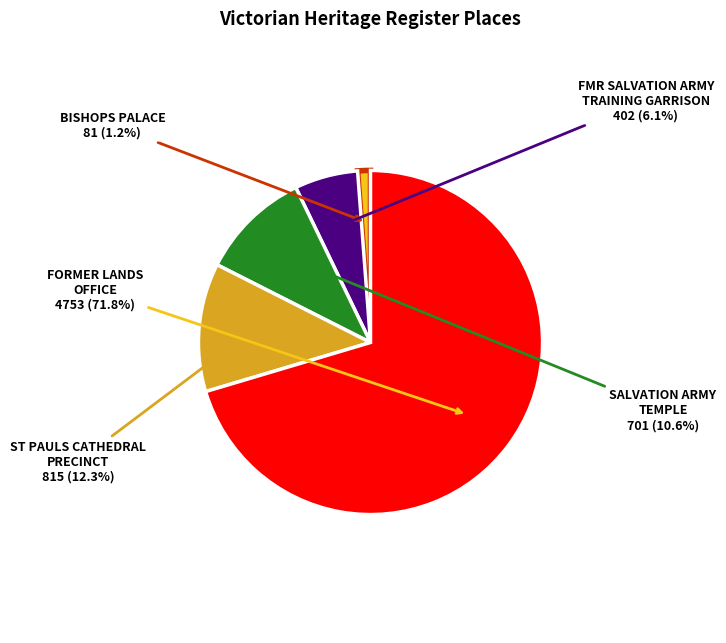

Is there a majority slice in this chart?

Yes